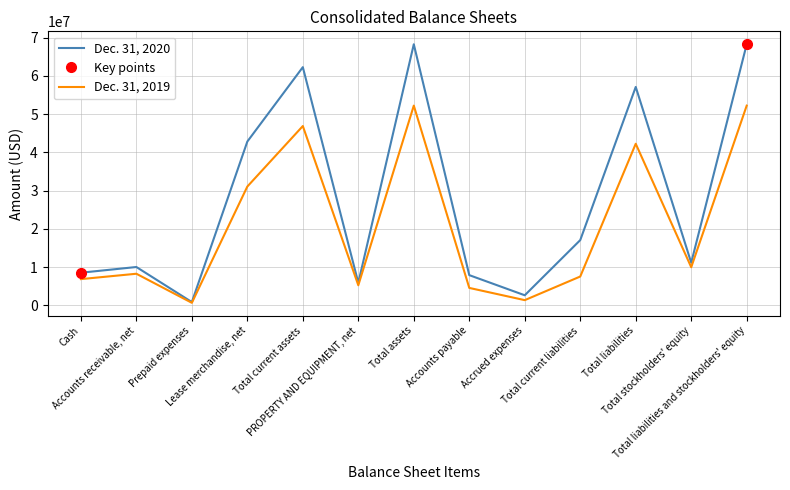

What is the label of the 2nd point from the right?

Total stockholders' equity